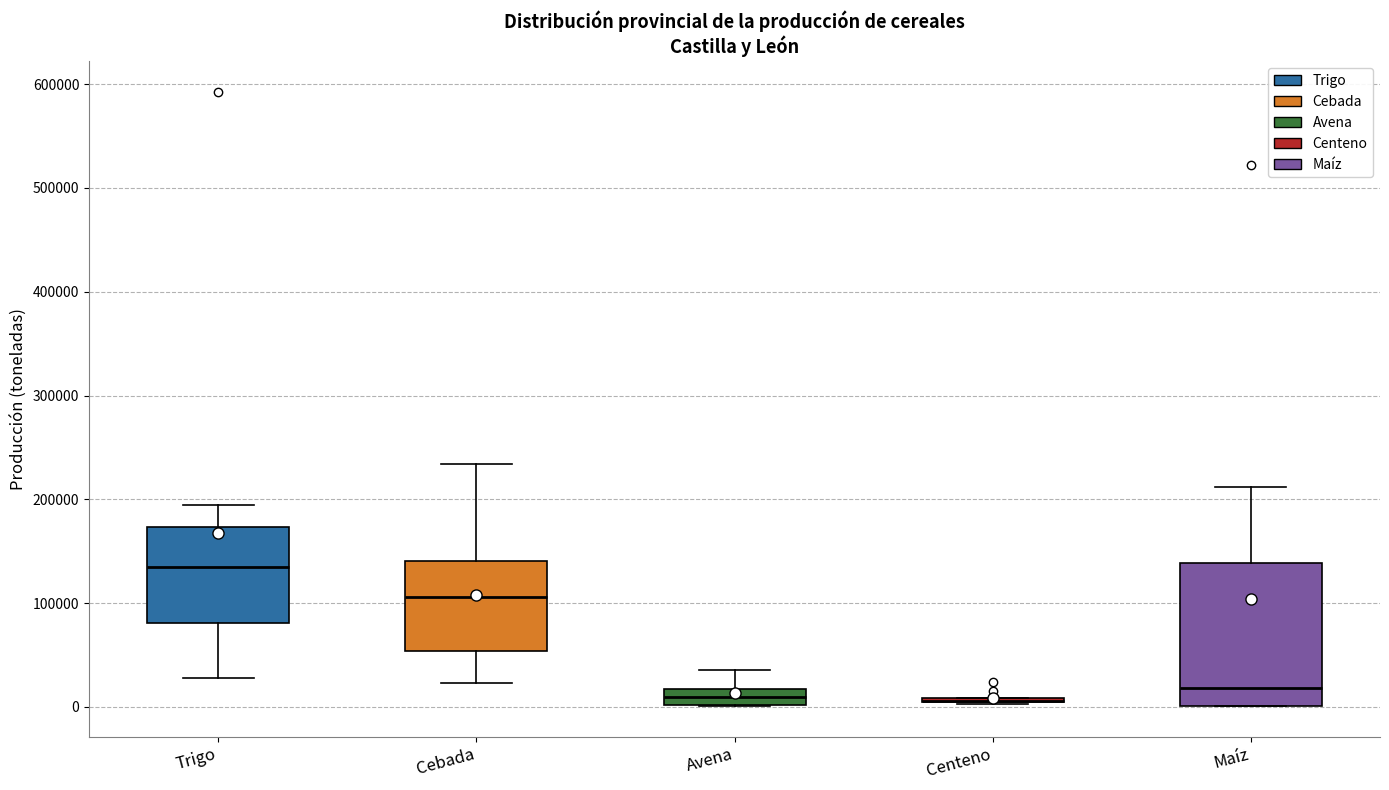

Where does the upper whisker of the box for Avena end on the y-axis? The values are not printed on the chart, so give them approximately, as read against the axis.

40000